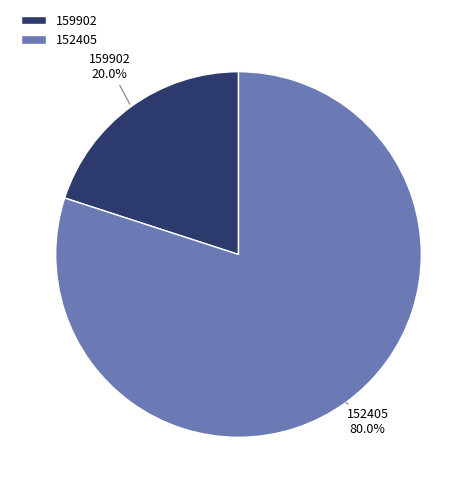

Rank the categories by value from highest to lowest.

152405, 159902